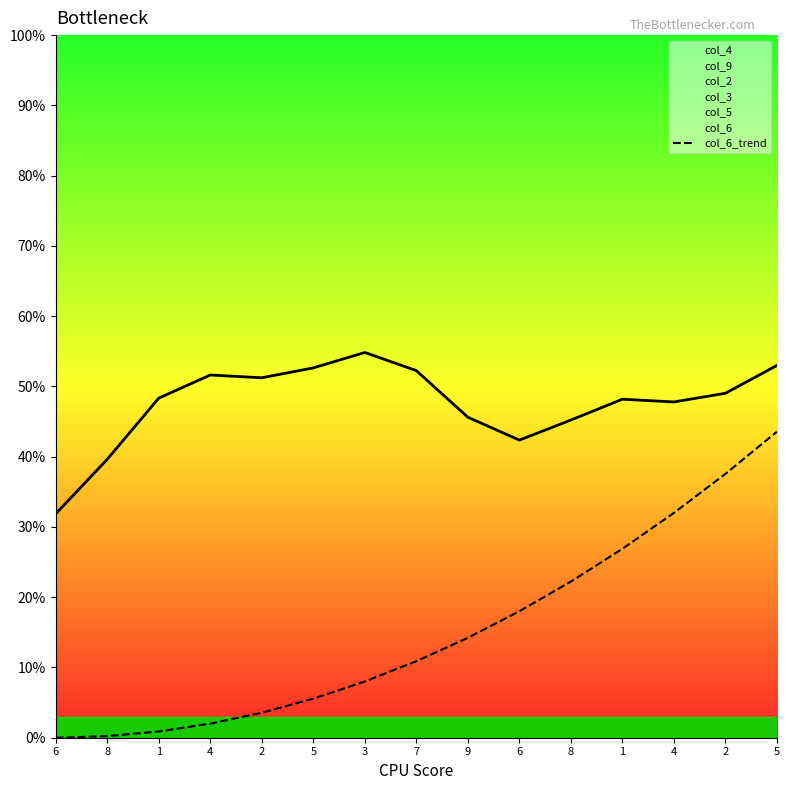

Where is the data nearest to the value 2?

6